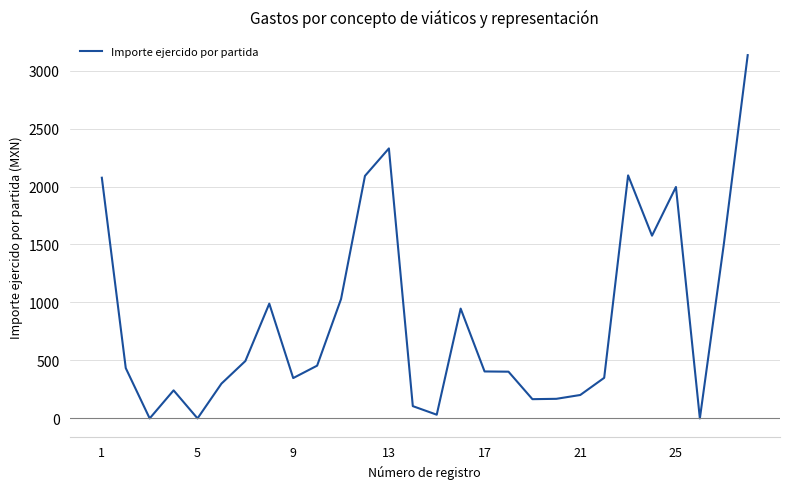

What is the maximum value shown in the chart?

3133.0